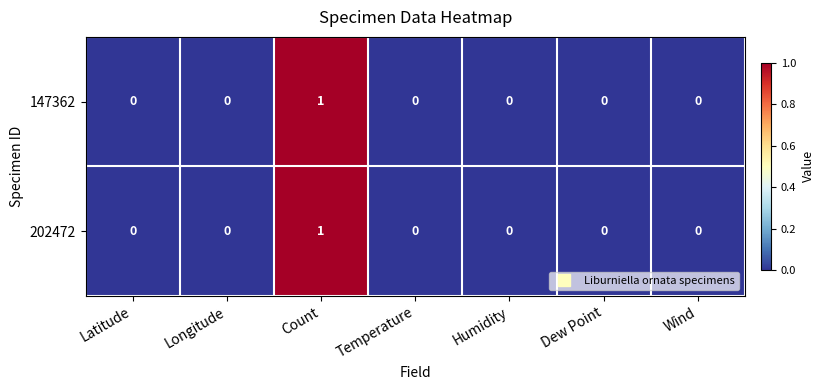

Which category has the highest value in the 202472 series?

Count